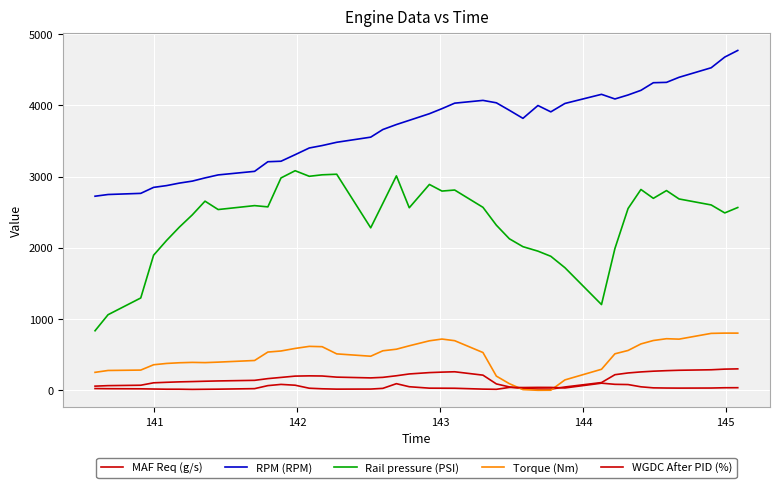

How many values in the RPM (RPM) series are below 3817?

20